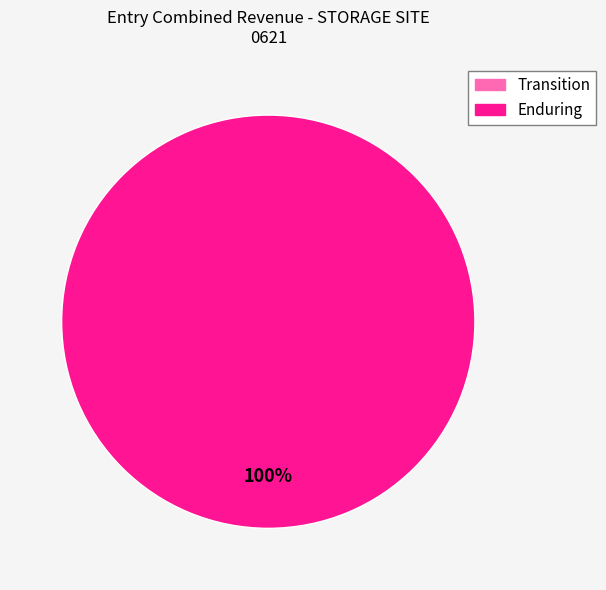

Does any single category account for the majority?

Yes